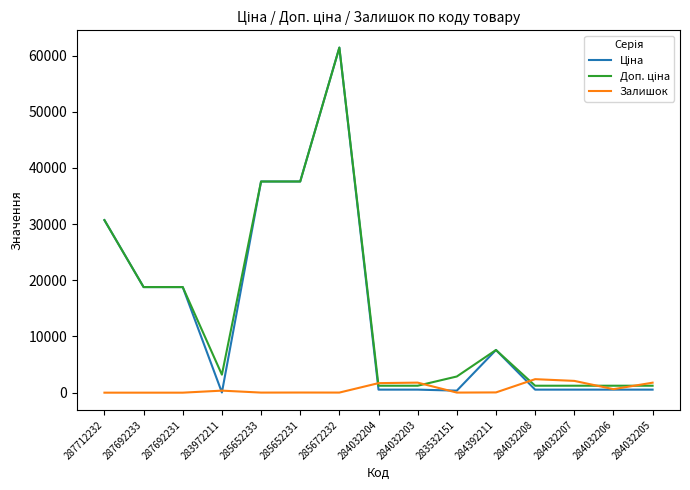

How many distinct data groups are displayed?

3